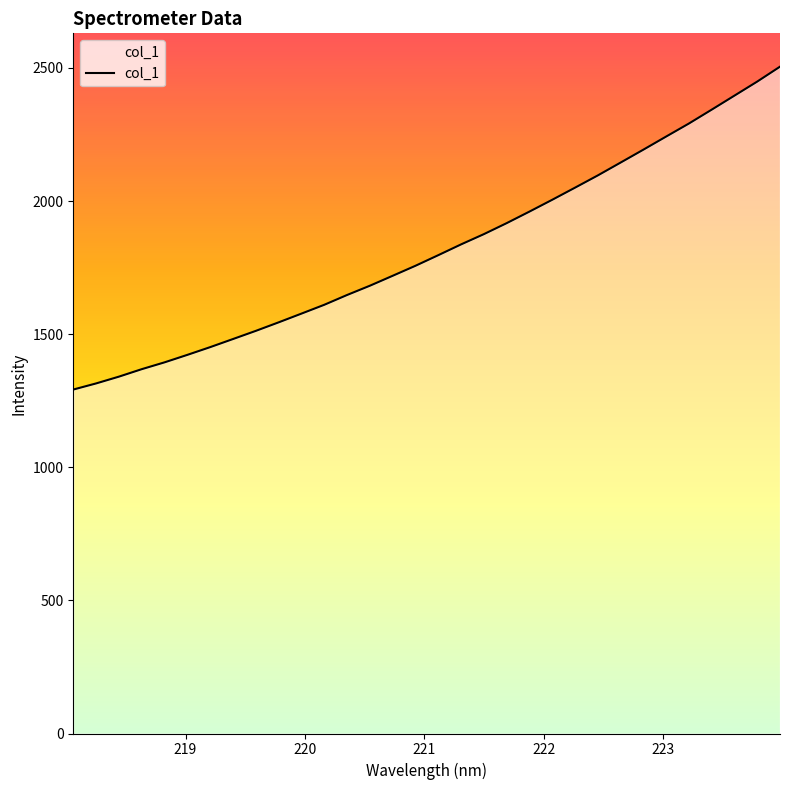

What is the maximum value shown in the chart?

2504.9